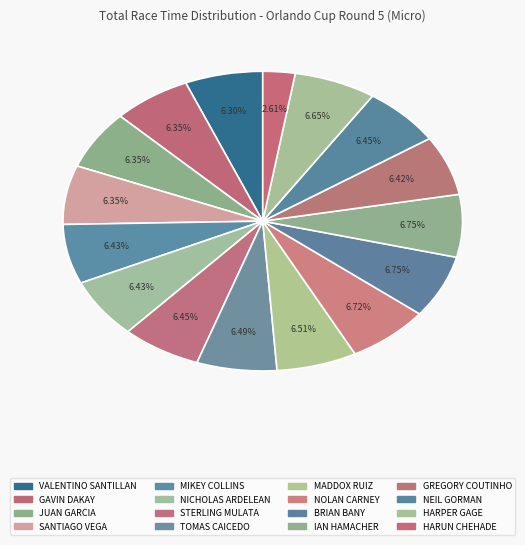

What percentage do HARUN CHEHADE and NEIL GORMAN together represent?

9.1%